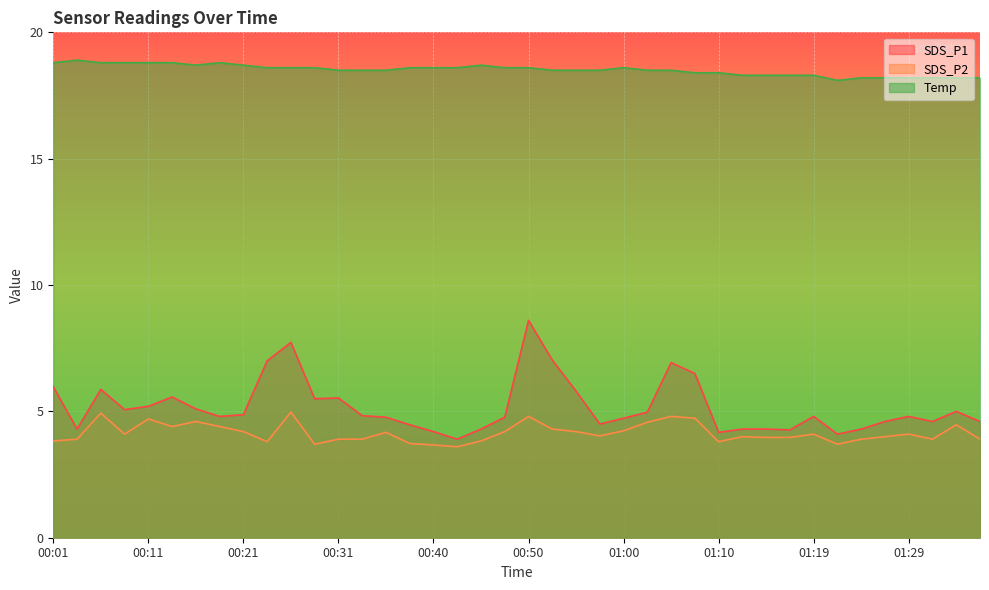

Rank the series by their maximum value, from highest to lowest.

Temp, SDS_P1, SDS_P2